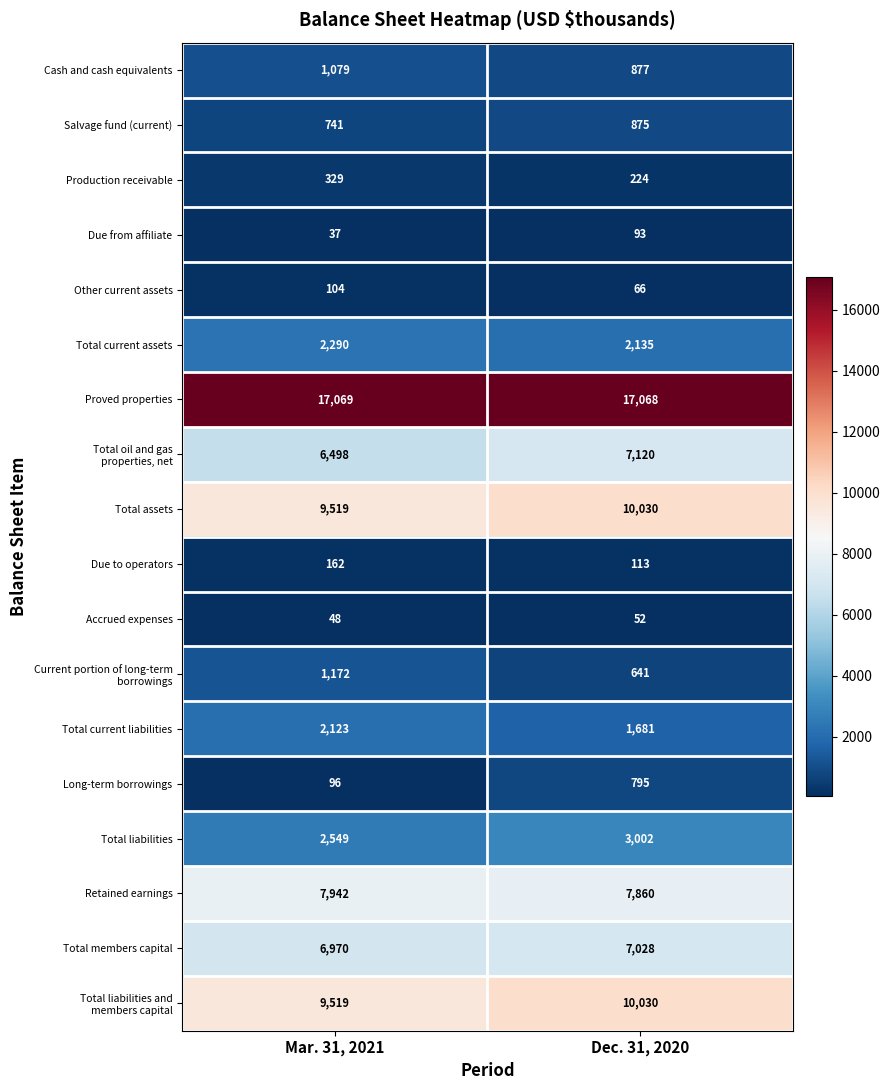

The Cash and cash equivalents series shows 300 at Dec. 31, 2020. True or false?

False